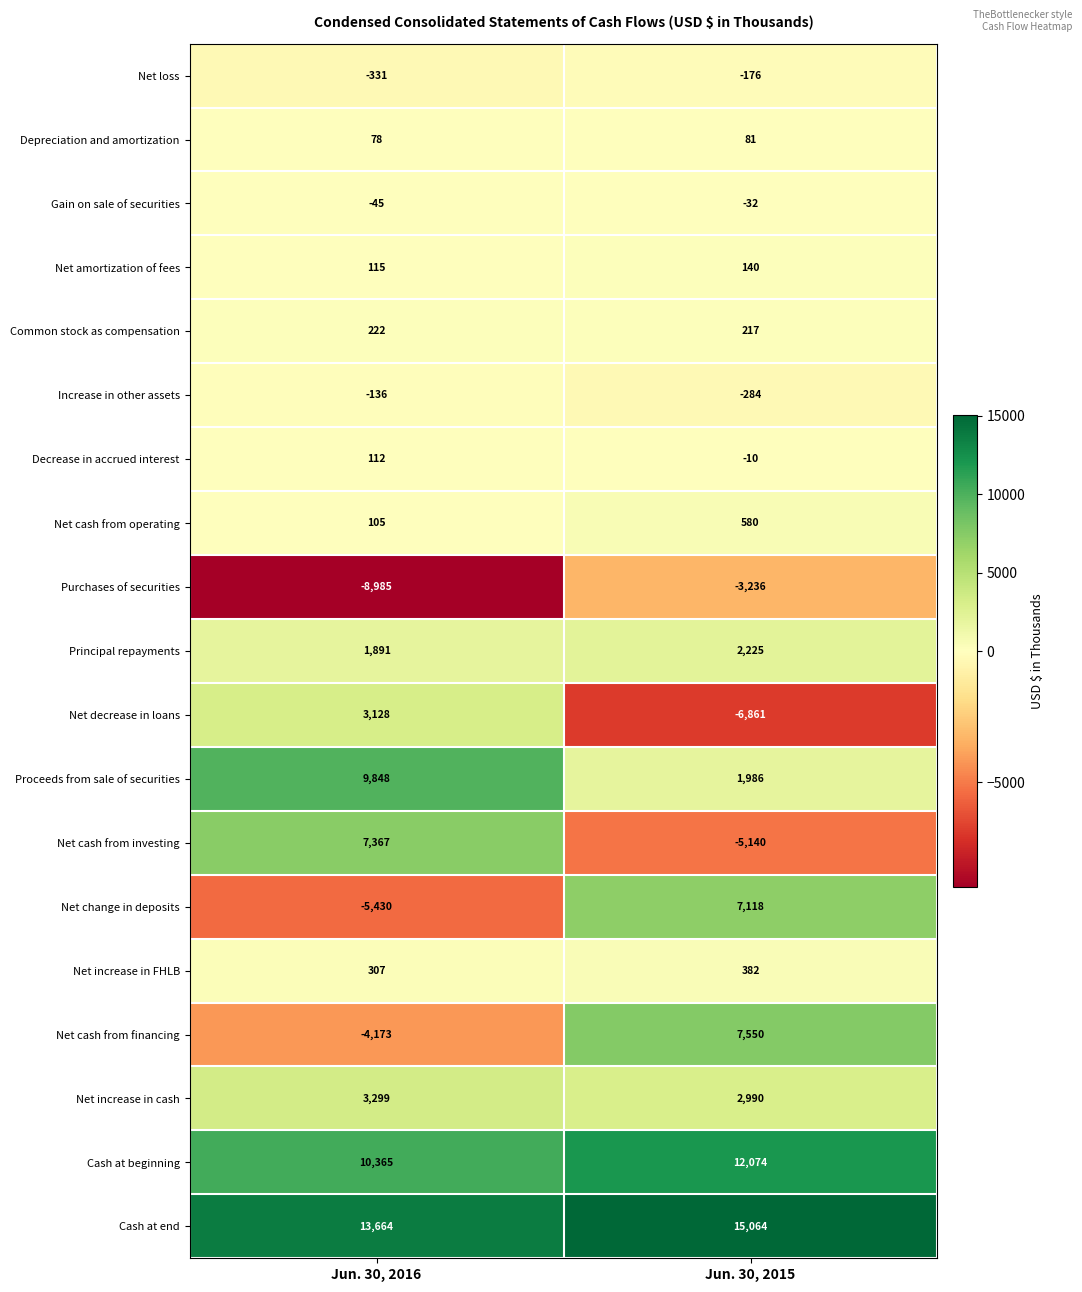

The Net amortization of fees series shows 115 at Jun. 30, 2016. True or false?

True